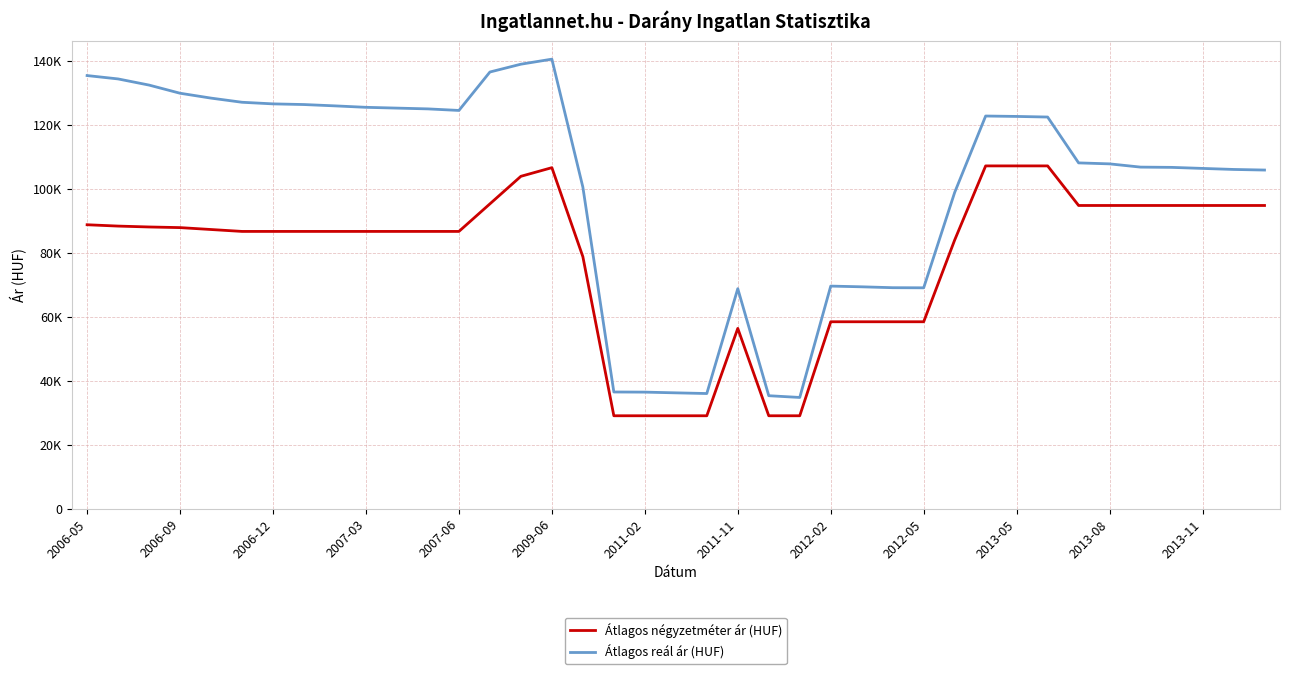

What are all the series names shown in the legend?

Átlagos négyzetméter ár (HUF), Átlagos reál ár (HUF)